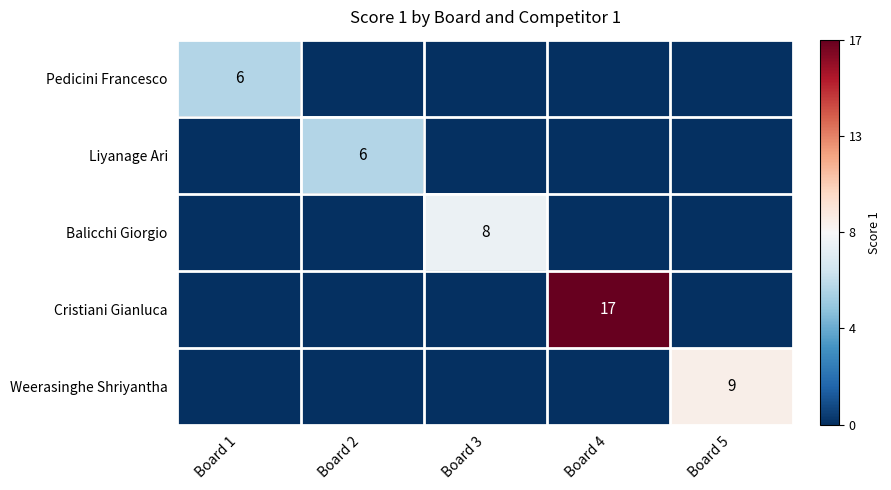

Between Board 2 and Board 3, which is larger?

Board 2